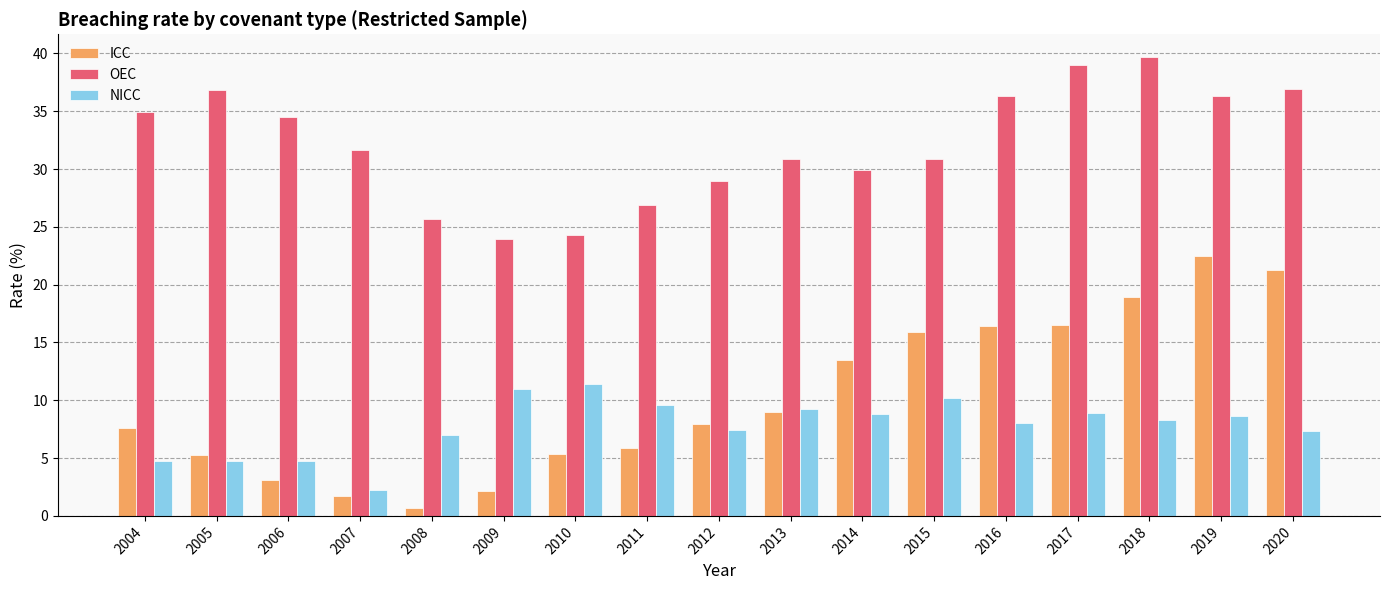

How many series are shown in this chart?

3